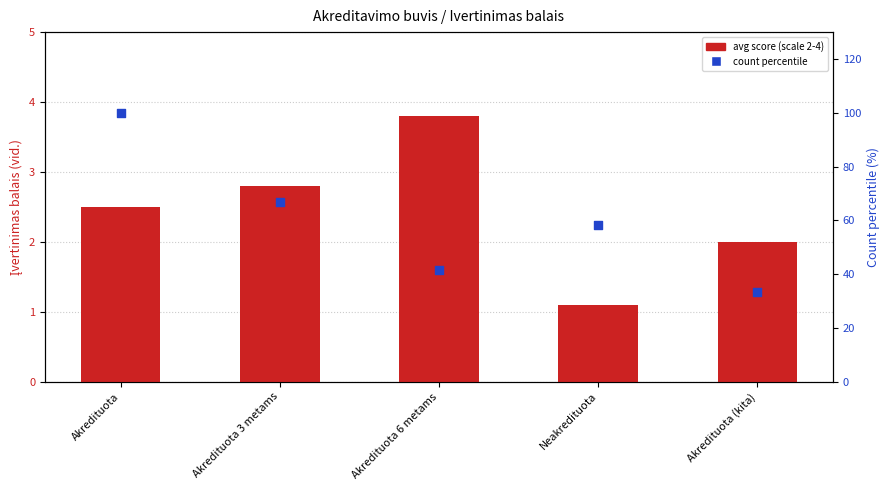

Which series reaches the minimum Y coordinate?

avg score (scale 2-4)